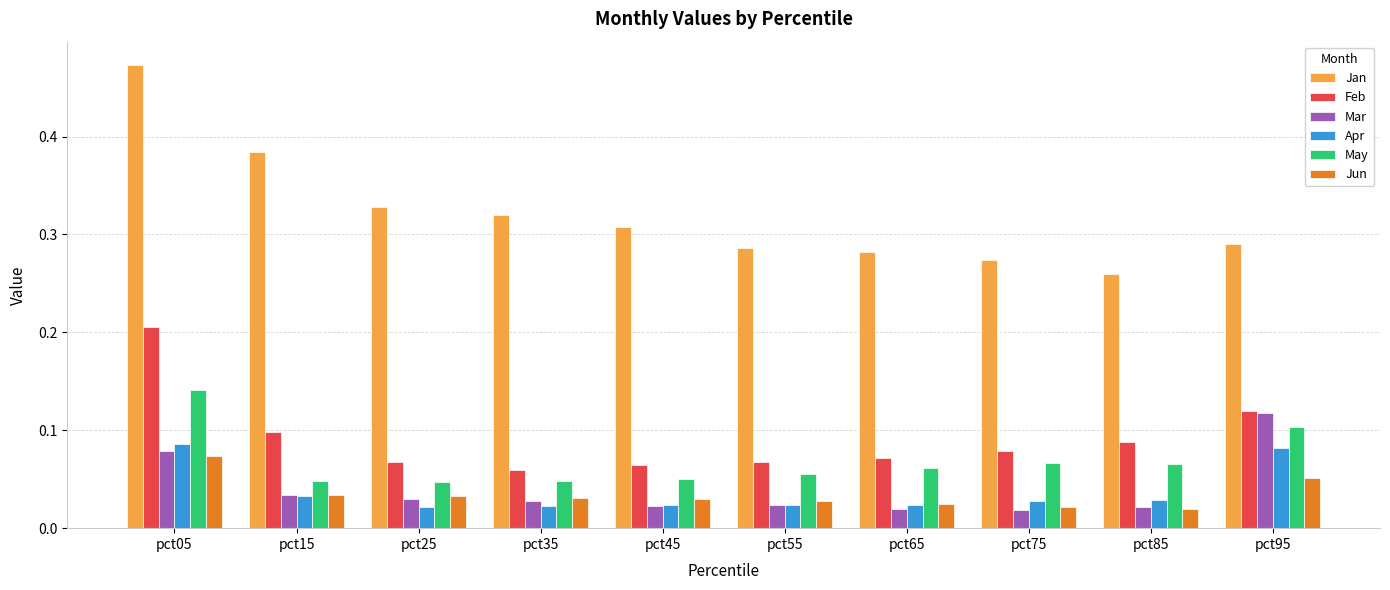

True or false: Jun has a value of 0.0 at pct05.

False